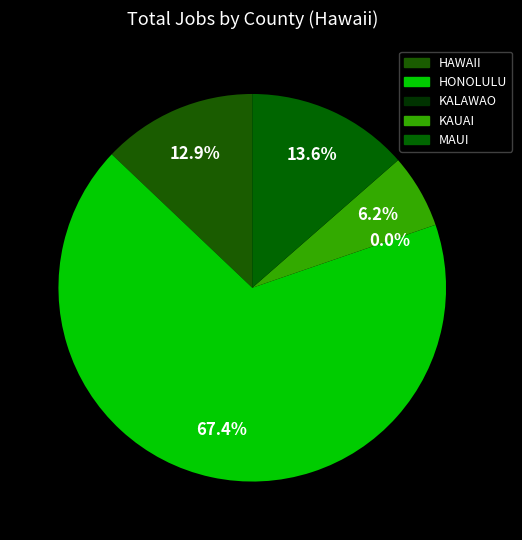

What is the ratio of the value at KAUAI to the value at HONOLULU?

0.1